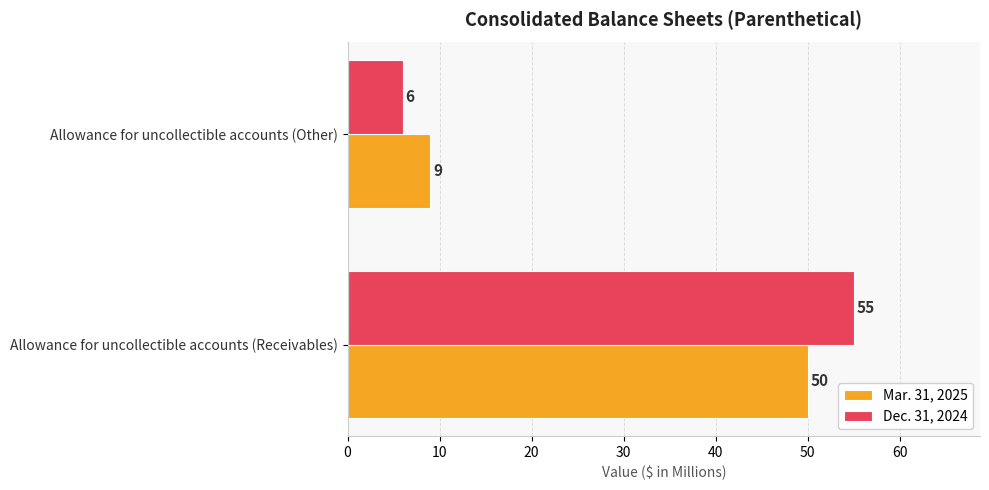

Which series has the largest range (max minus min)?

Dec. 31, 2024